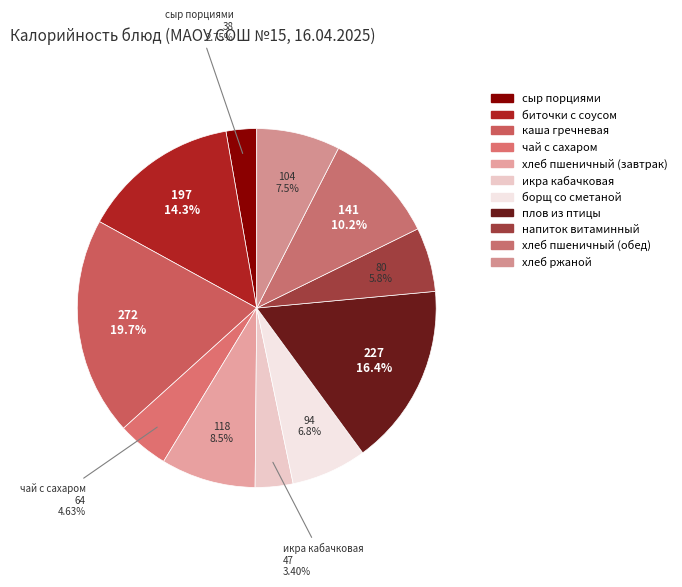

Combined, do сыр порциями and борщ со сметаной account for over 50%?

No